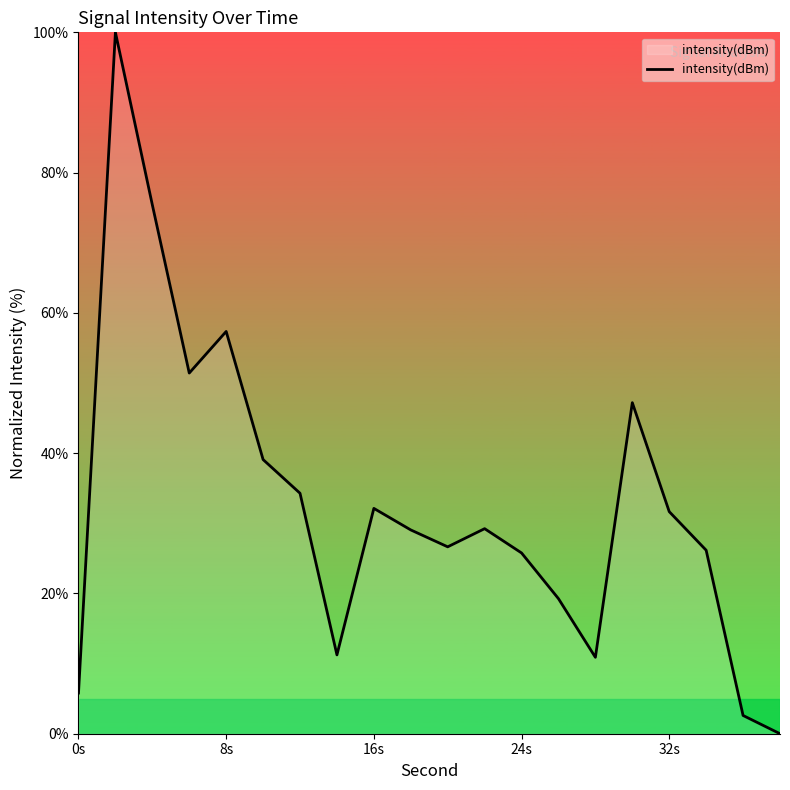

What is the maximum value shown in the chart?

100.0